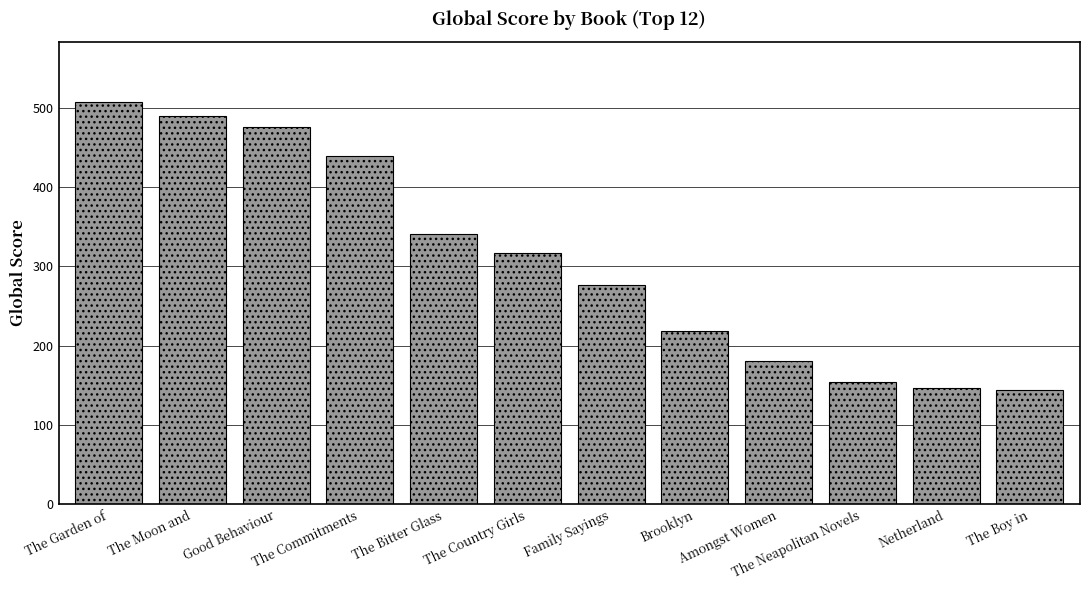

True or false: the data shows 341 at The Bitter Glass.

True